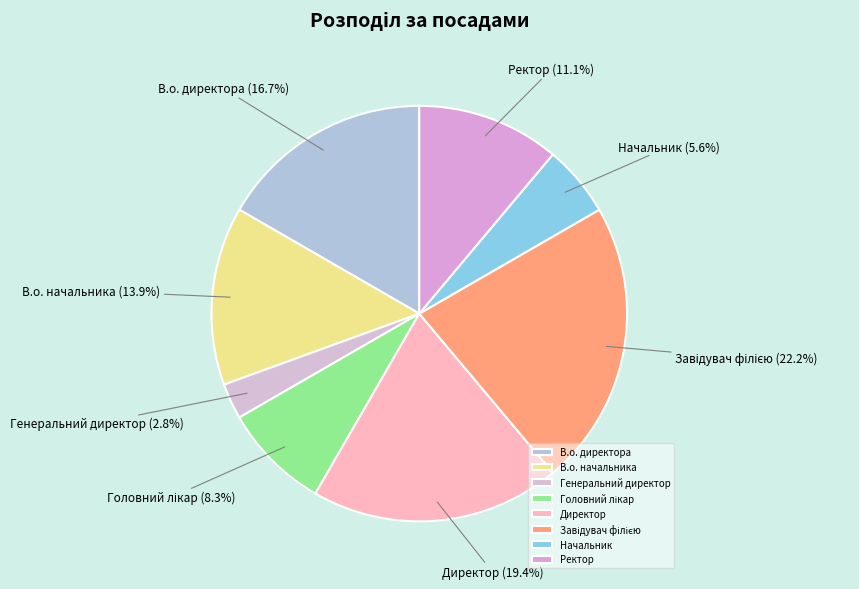

To the nearest percent, what is the difference between the В.о. начальника and Директор slice percentages?

6%